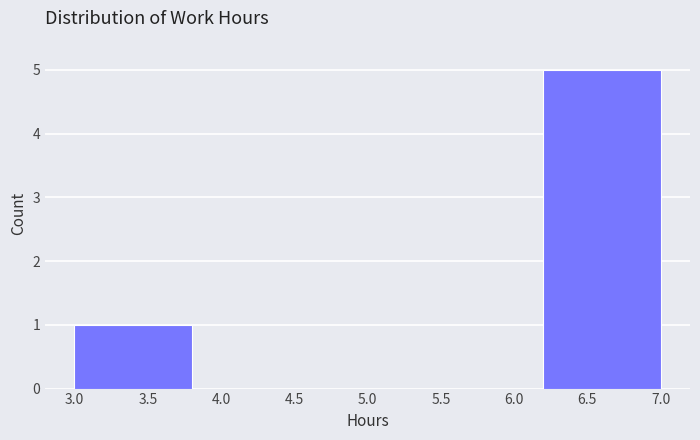

Reading left to right, transcribe this chart: for each bar, give the range it covers on the x-axis and its height. The values are not printed on the chart, so give them approximately, as read against the axis.

3.0 to 3.8: 1
3.8 to 4.6: 0
4.6 to 5.4: 0
5.4 to 6.2: 0
6.2 to 7.0: 5